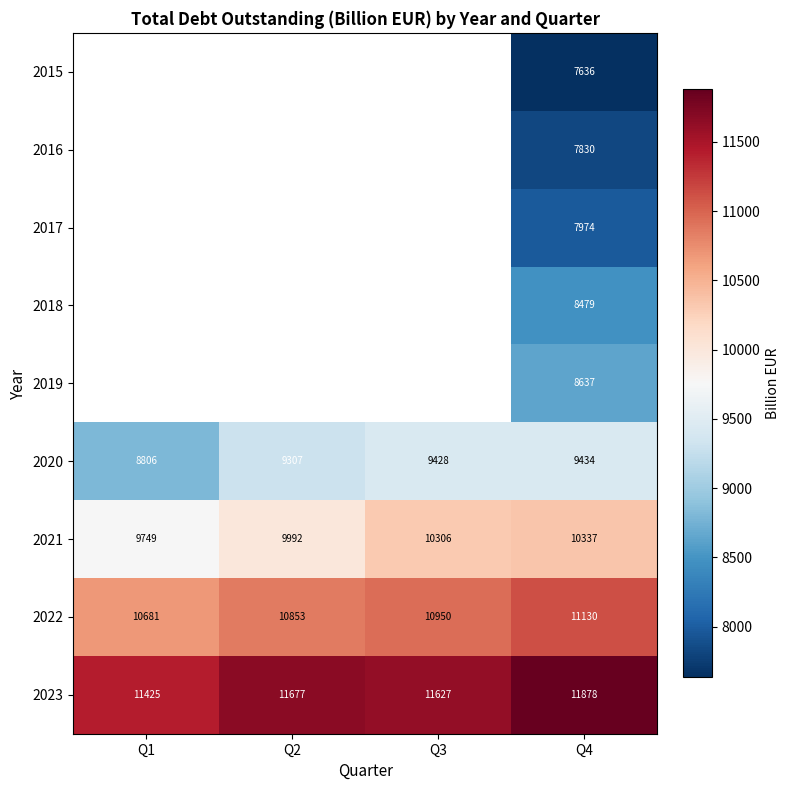

Is the value of 2021 at Q2 greater than the value of 2017 at Q4?

Yes